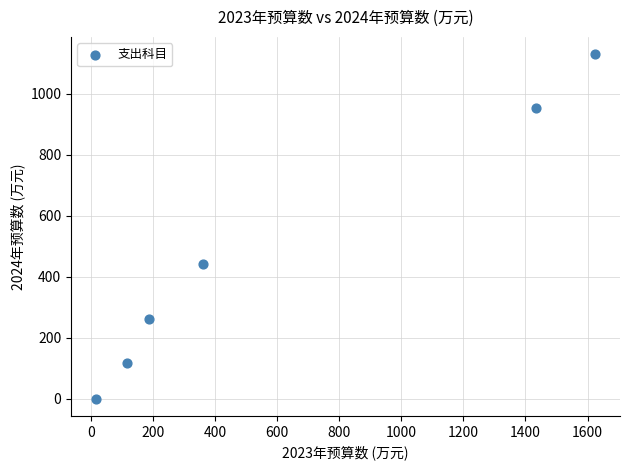

What Y value in the scatter plot is closest to 564?

441.1